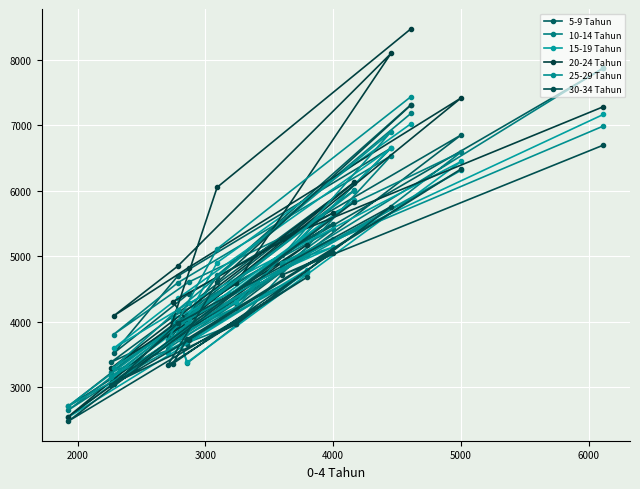

Is this an area chart (filled region under the line)?

No